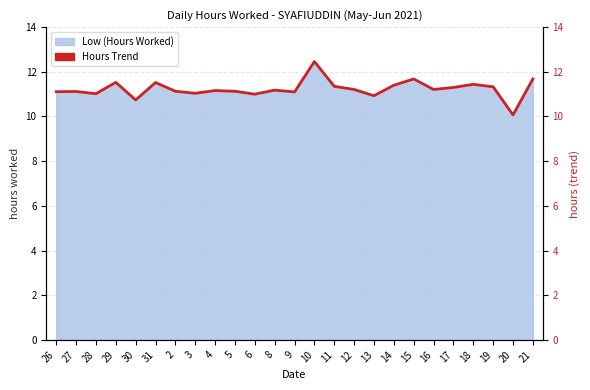

What is the approximate value at 9?

11.1